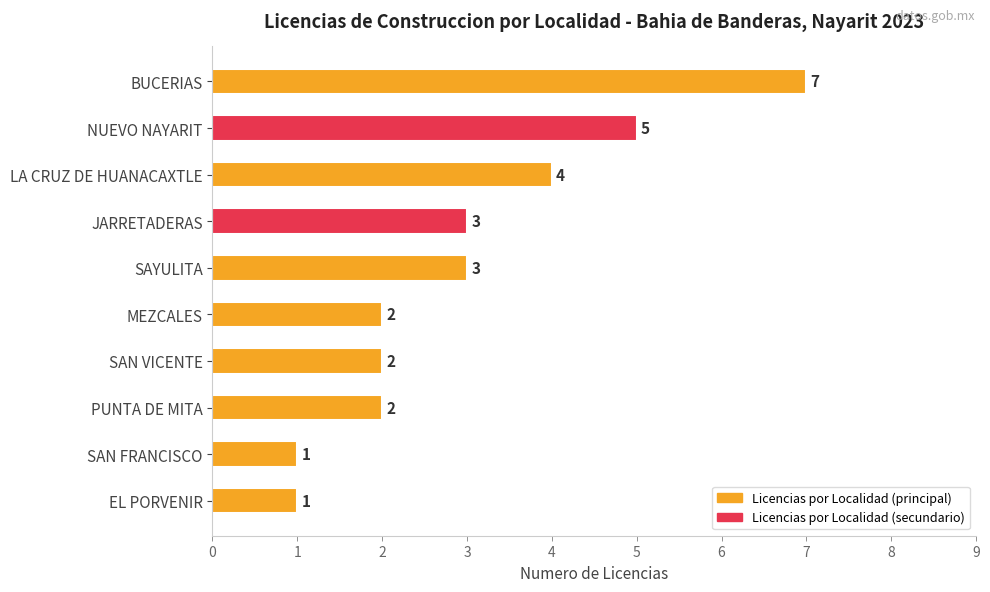

What is the value of the 9th bar from the top?

1